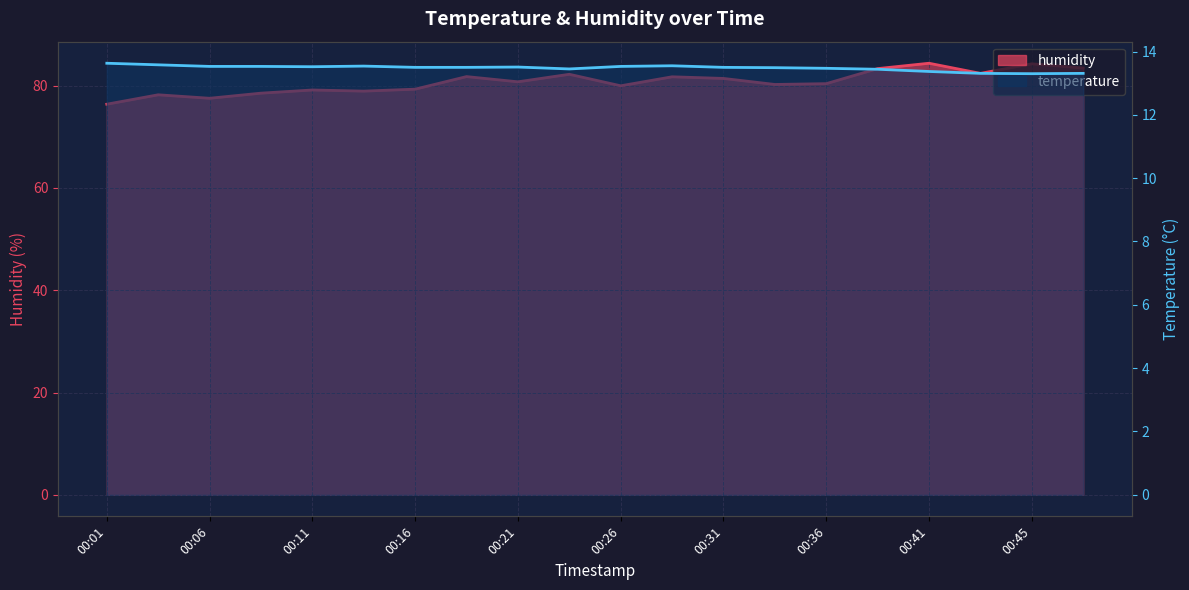

Which category has the lowest value across all series?

00:45